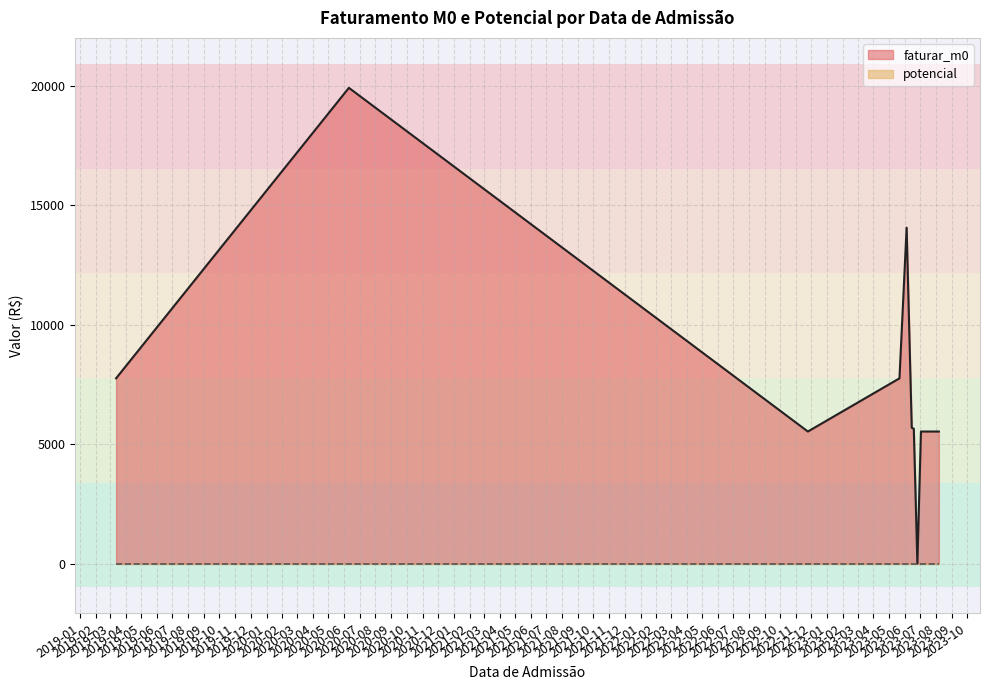

Which series has the largest range (max minus min)?

faturar_m0